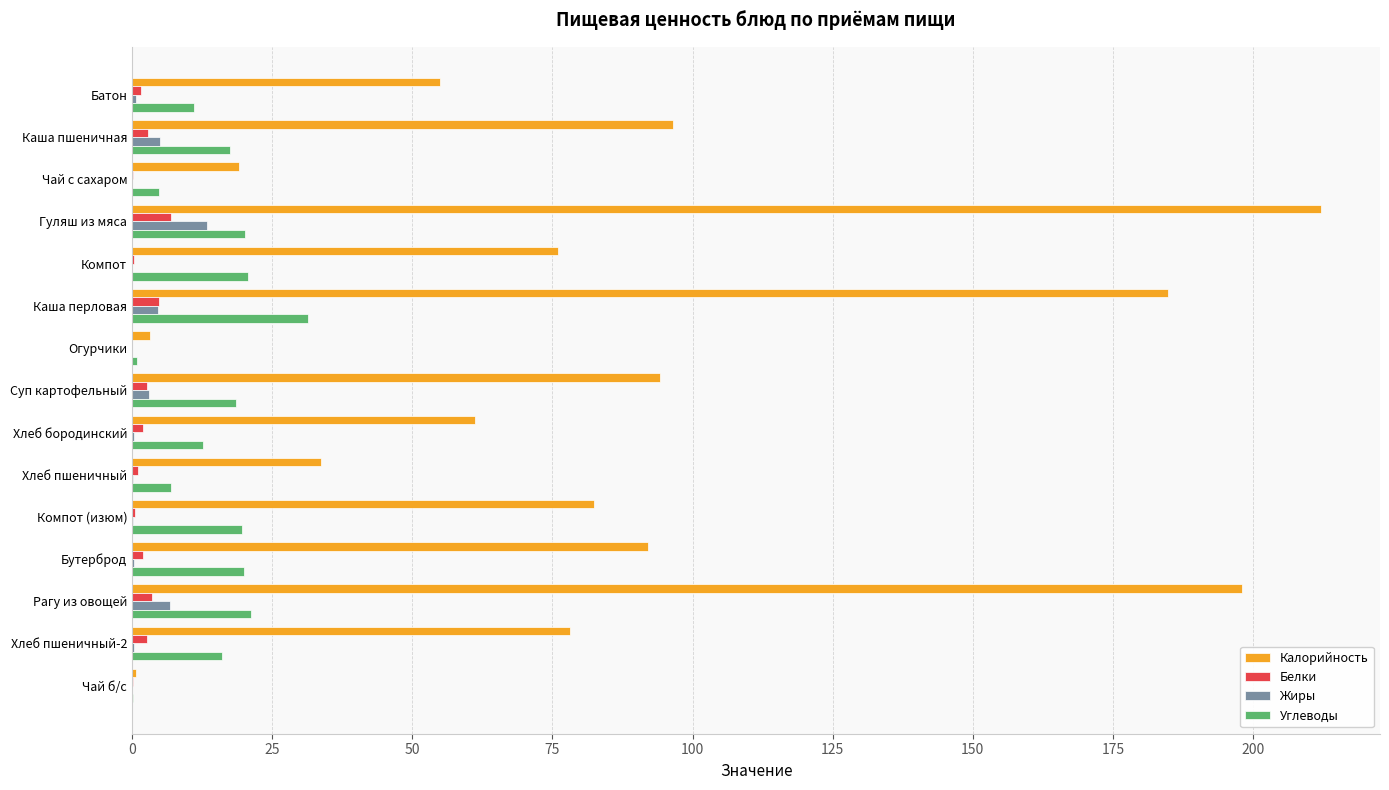

The value of Углеводы at Каша перловая is 31.3. True or false?

True